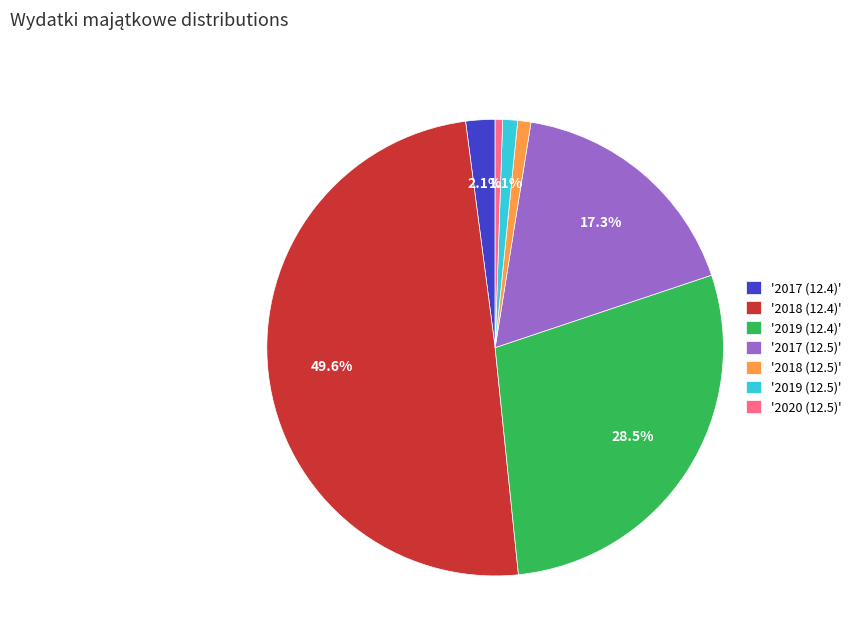

Between '2017 (12.5)' and '2019 (12.4)', which is larger?

'2019 (12.4)'